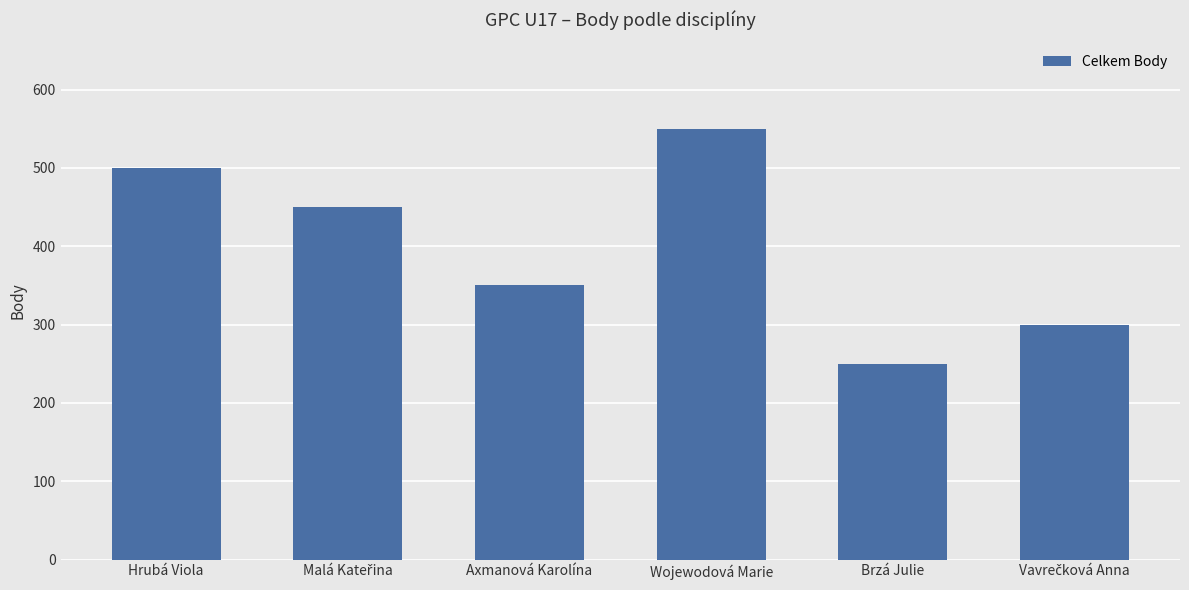

Read the value at Hrubá Viola, to the nearest 50.

500